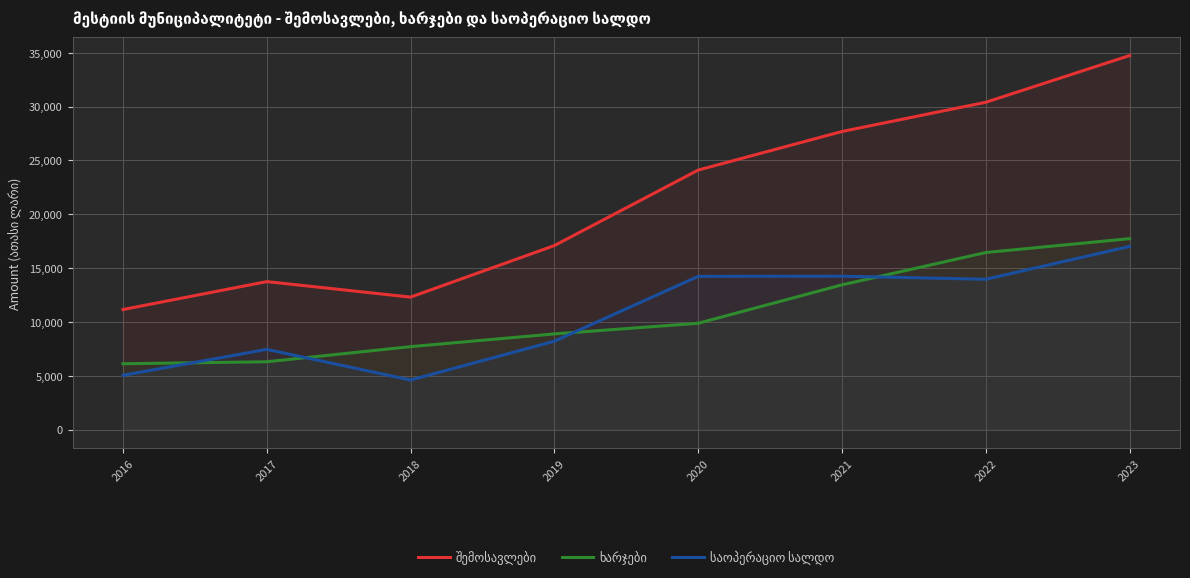

Rank the series at 2021 from highest to lowest value.

შემოსავლები, საოპერაციო სალდო, ხარჯები